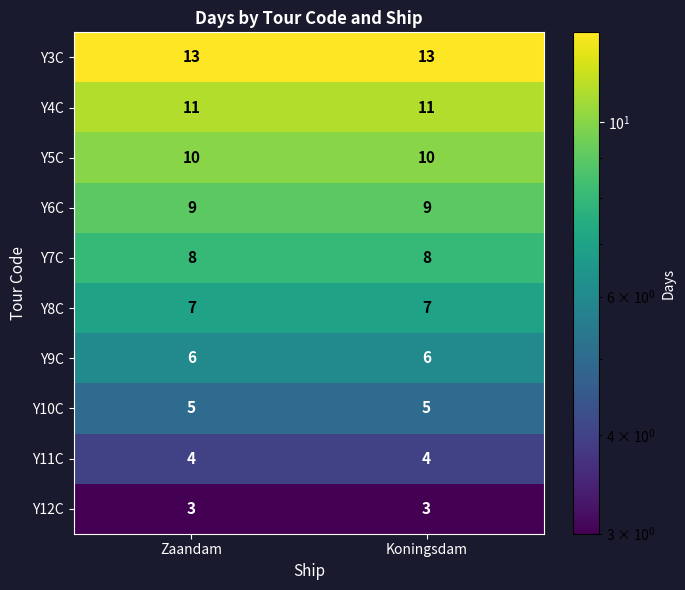

What is the sum of all Y4C values?

22